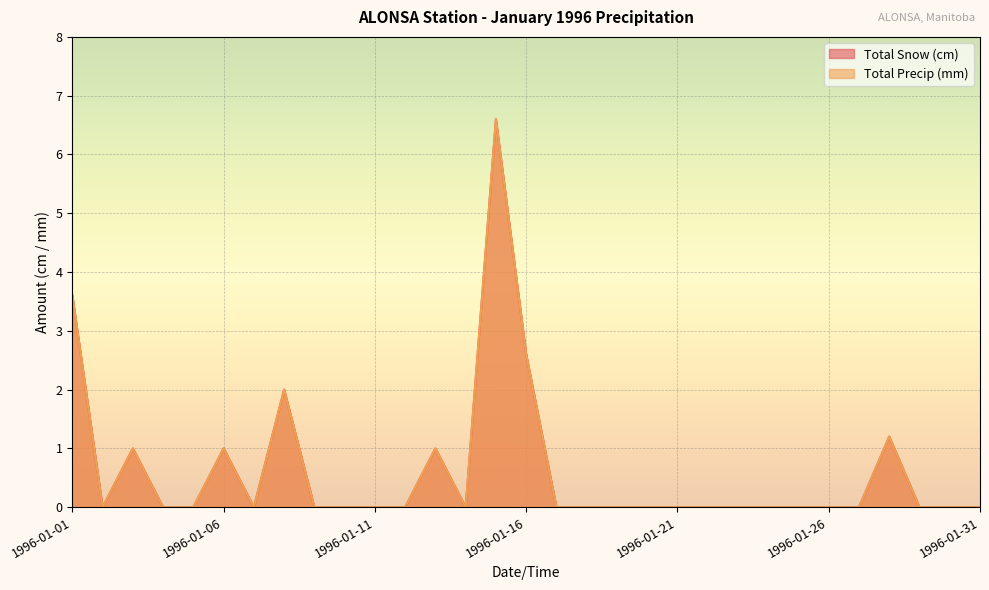

Reading left to right, extract all data points from this chart.

Total Snow (cm): 3.6	0.0	1.0	0.0	0.0	1.0	0.0	2.0	0.0	0.0	0.0	0.0	1.0	0.0	6.6	2.6	0.0	0.0	0.0	0.0	0.0	0.0	0.0	0.0	0.0	0.0	0.0	1.2	0.0	0.0	0.0
Total Precip (mm): 3.6	0.0	1.0	0.0	0.0	1.0	0.0	2.0	0.0	0.0	0.0	0.0	1.0	0.0	6.6	2.6	0.0	0.0	0.0	0.0	0.0	0.0	0.0	0.0	0.0	0.0	0.0	1.2	0.0	0.0	0.0